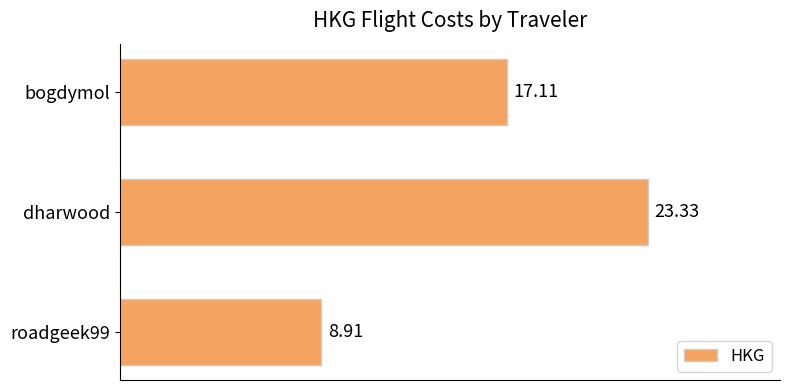

List the labels in order of value, smallest first.

roadgeek99, bogdymol, dharwood